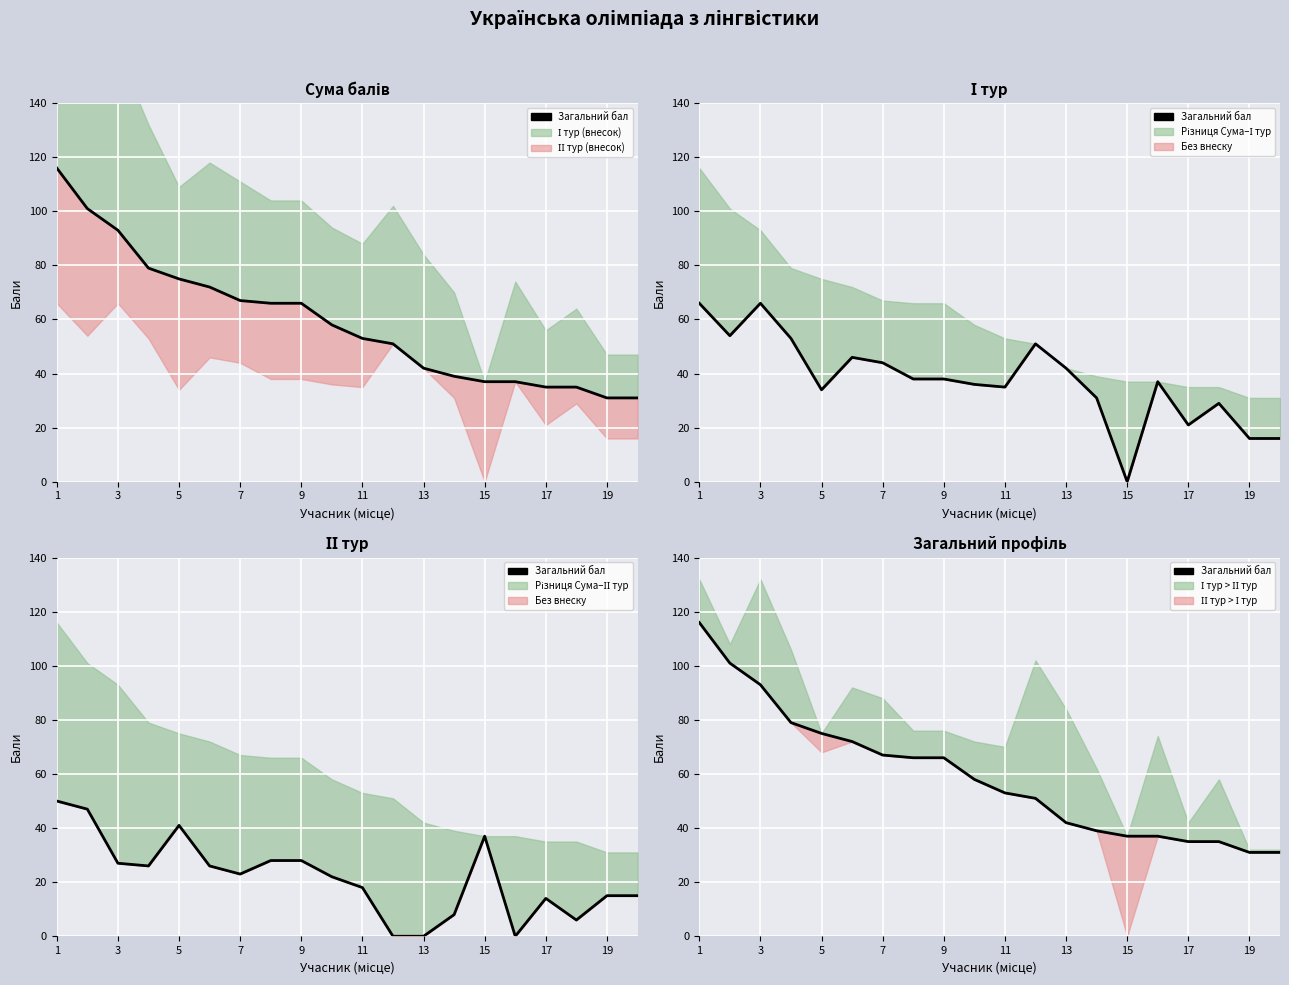

What is the value of the 5th point from the left?

75